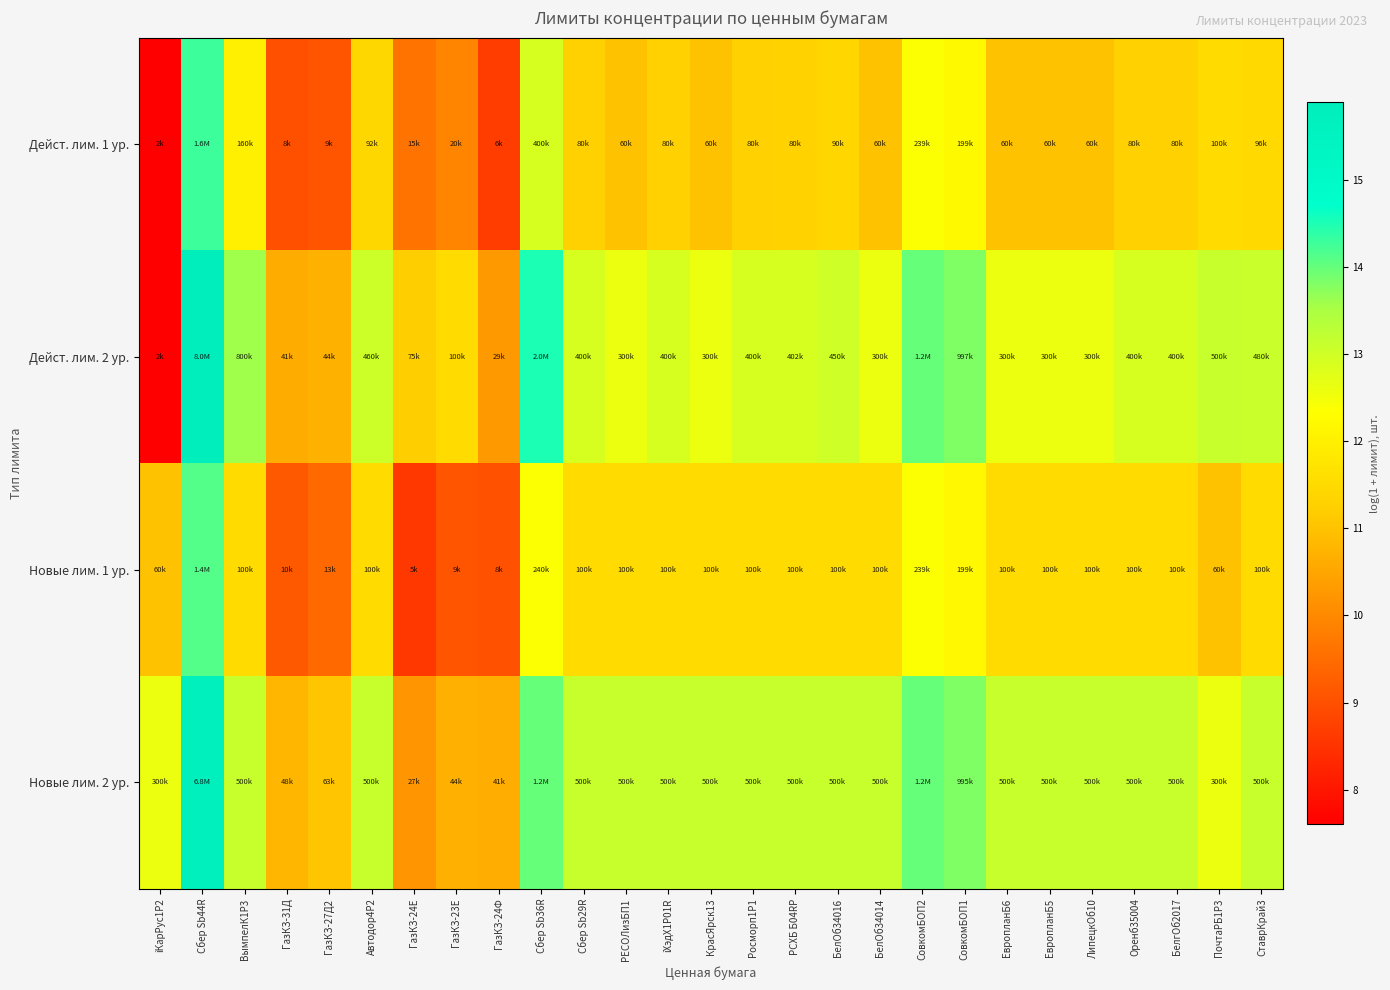

Which has a higher value, Автодор4Р2 or БелгОб2017?

Автодор4Р2